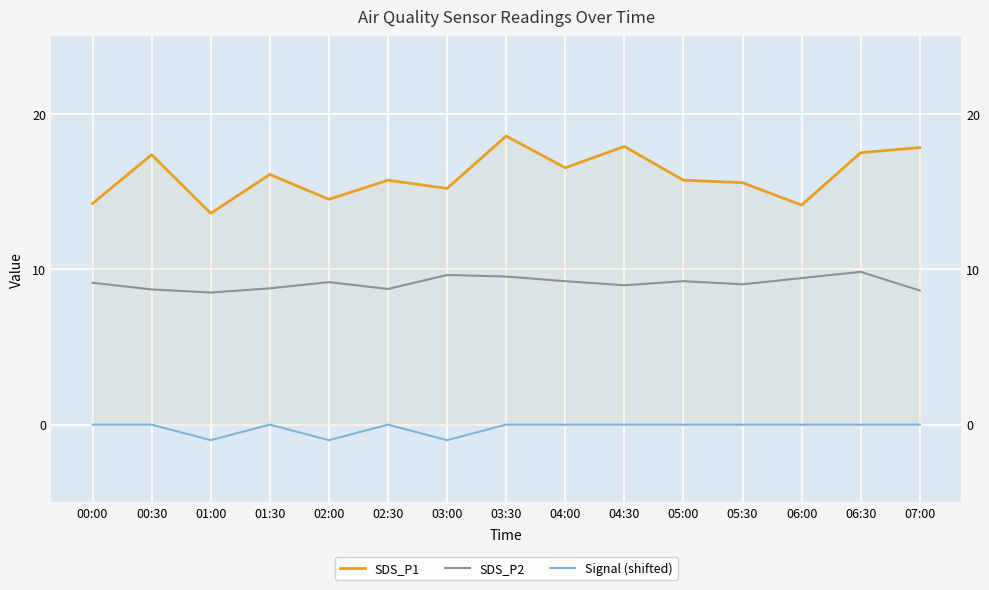

Which series has the largest range (max minus min)?

SDS_P1